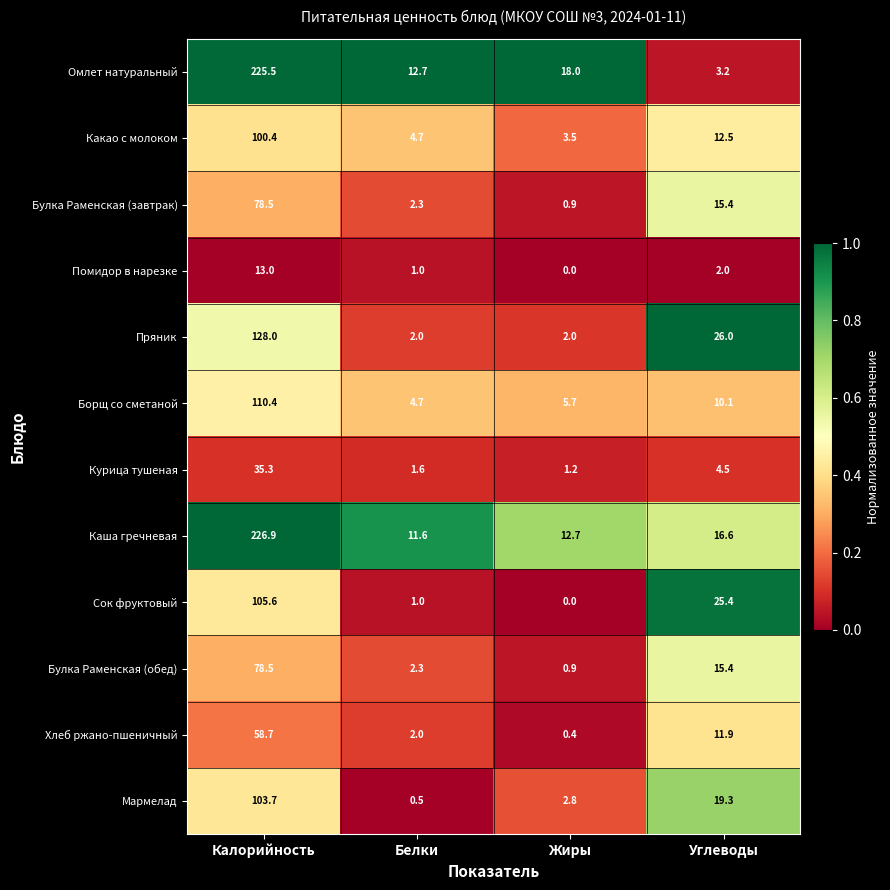

Between Белки and Жиры, which series saw the biggest shift?

Омлет натуральный